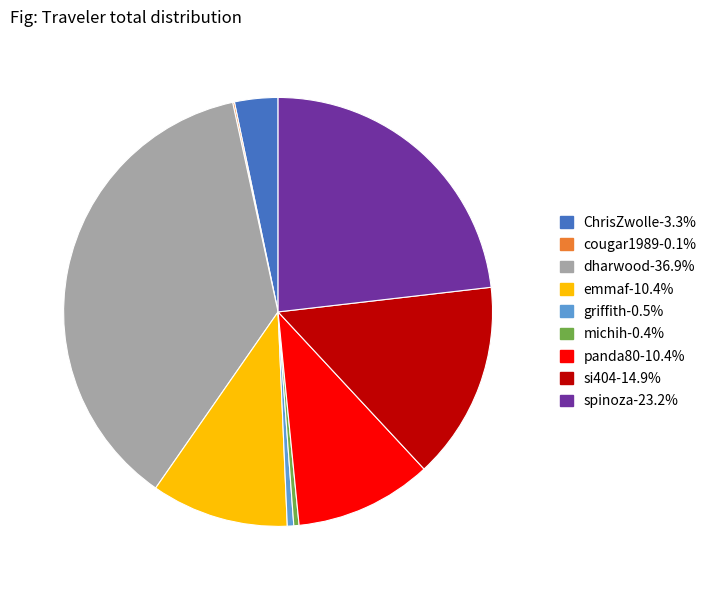

Is it true that spinoza is 23% of the pie?

True